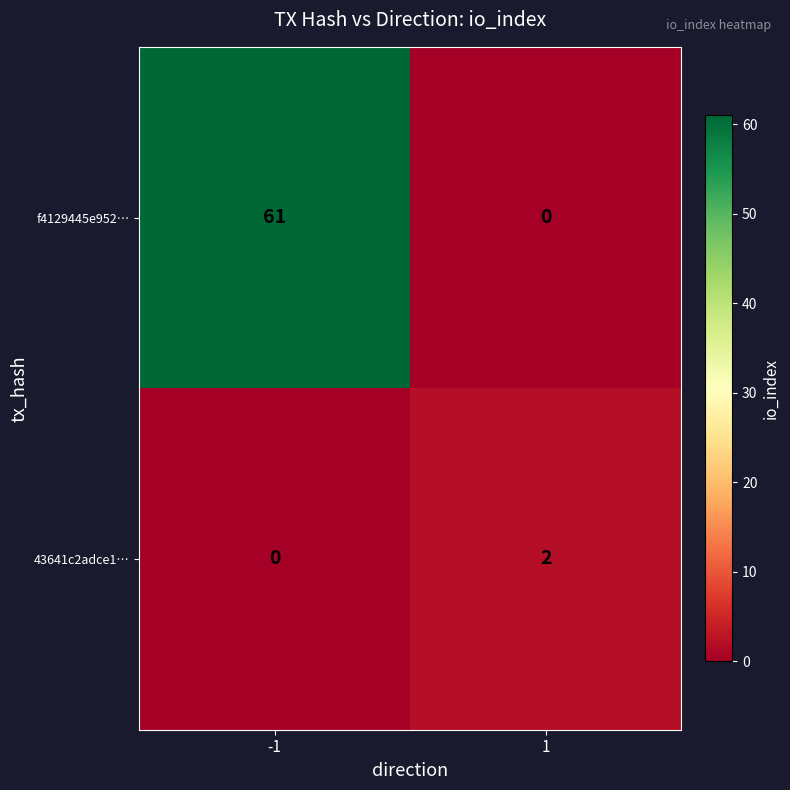

Rank the series by their average value, from highest to lowest.

f4129445e952…, 43641c2adce1…